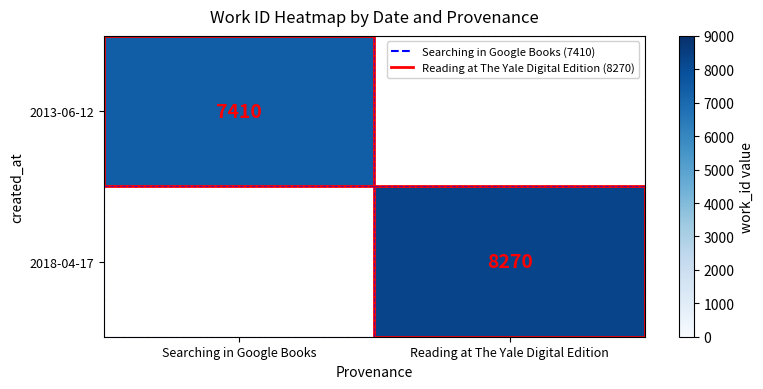

At which category is the sum across all series the highest?

Reading at The Yale Digital Edition